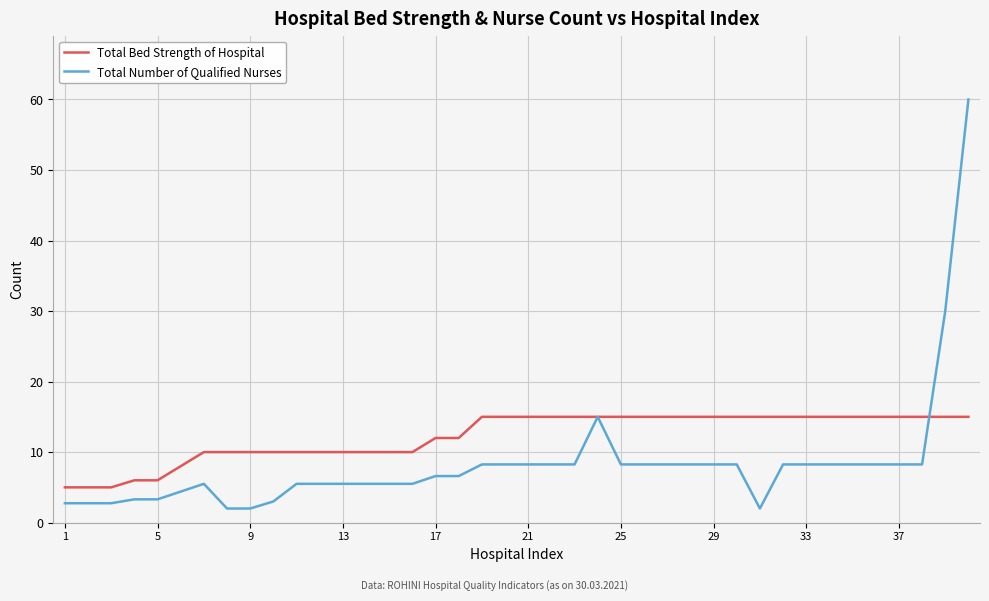

Which series has the widest spread of values?

Total Number of Qualified Nurses